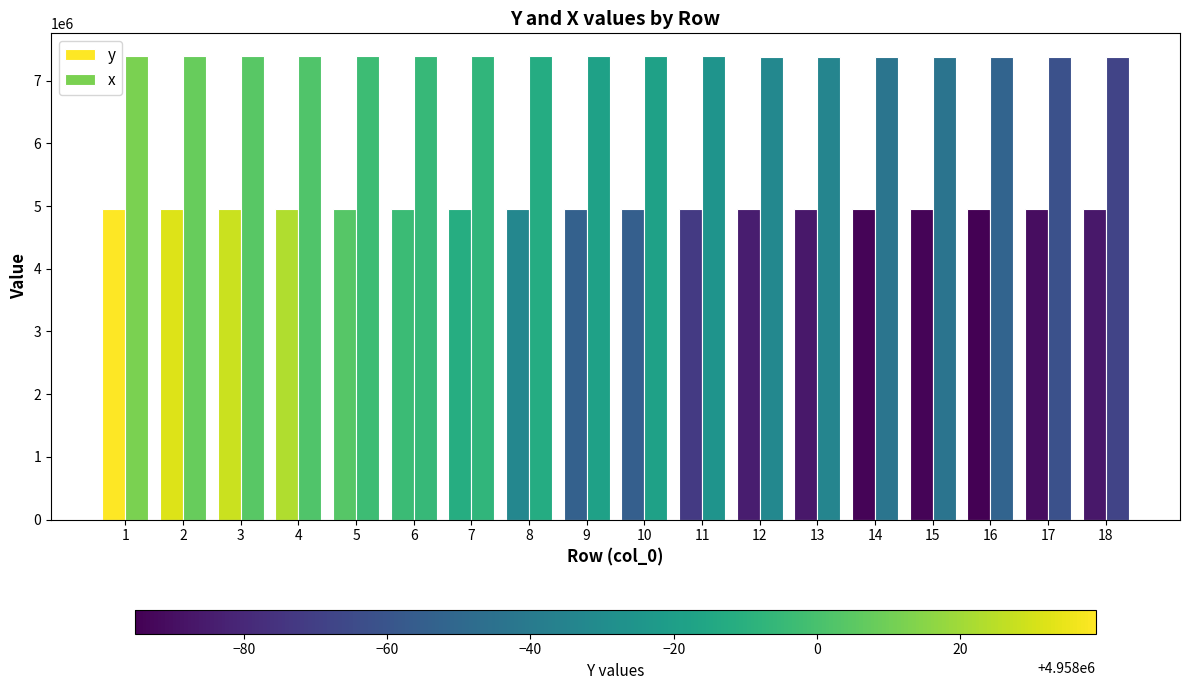

What is the total value across all series at 9?

12342149.3